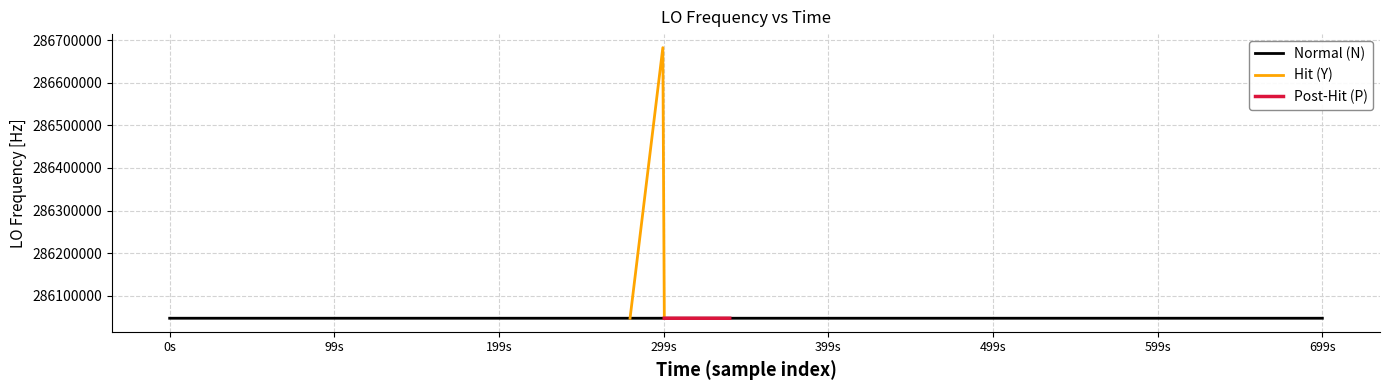

Between 7 and 32, which is larger?

7